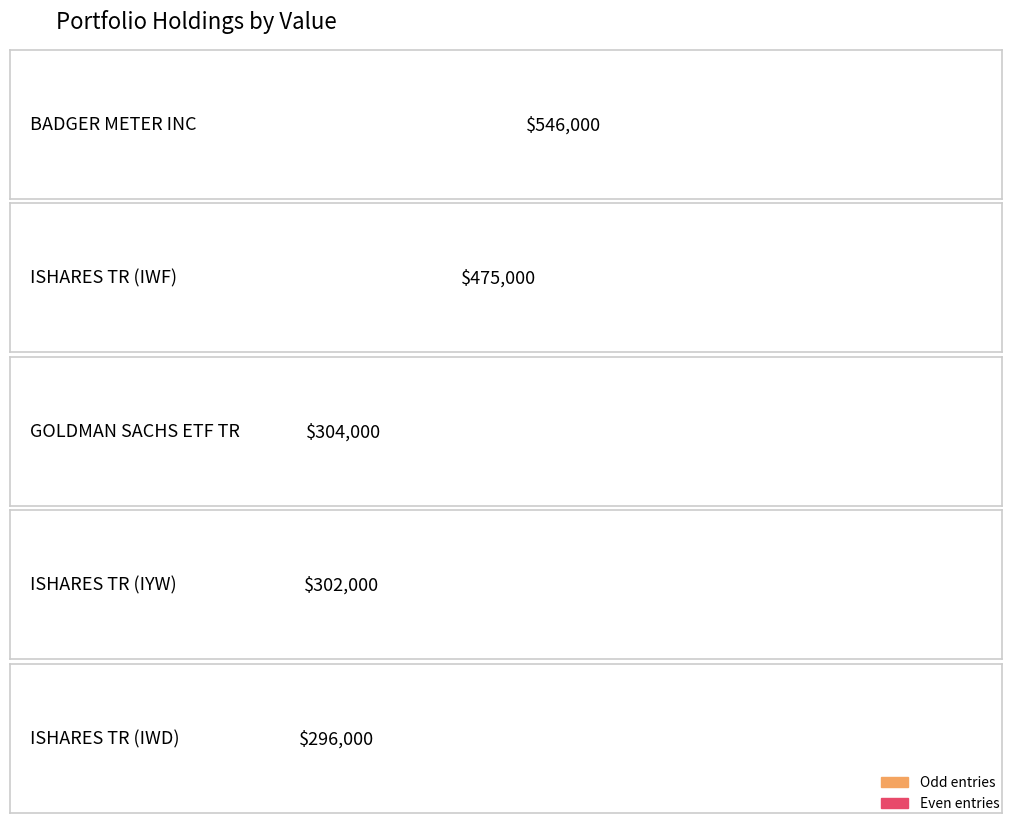

Which category has the highest value across all series?

BADGER METER INC